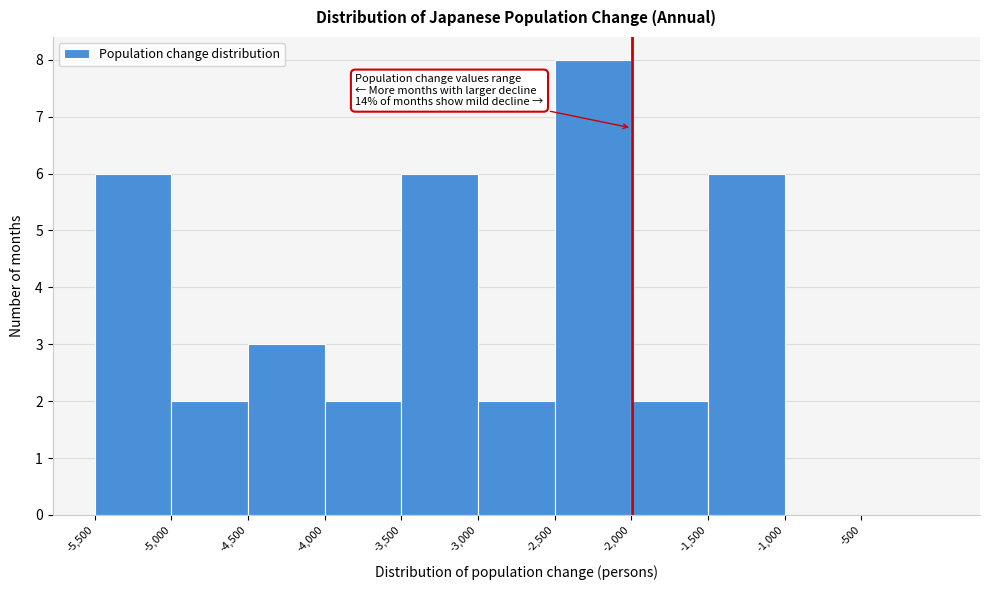

Which range on the x-axis has the tallest bar?

-2500 to -2000